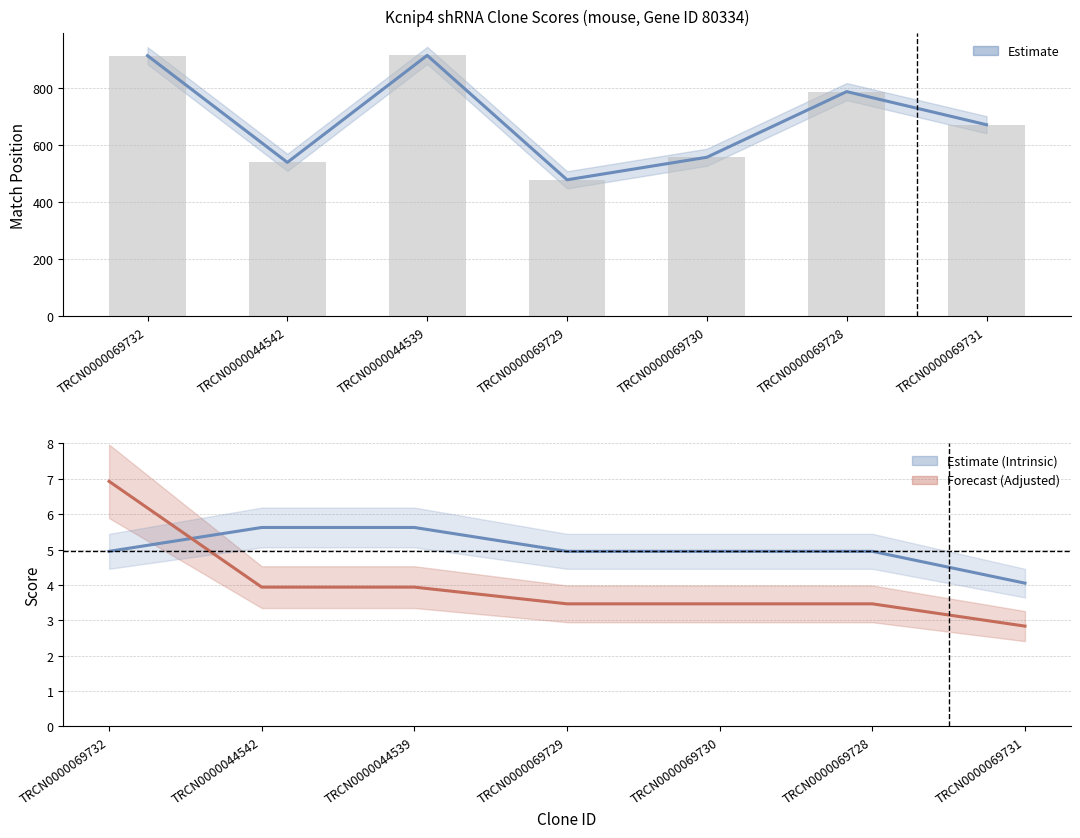

At which category is the sum across all series the highest?

TRCN0000069732